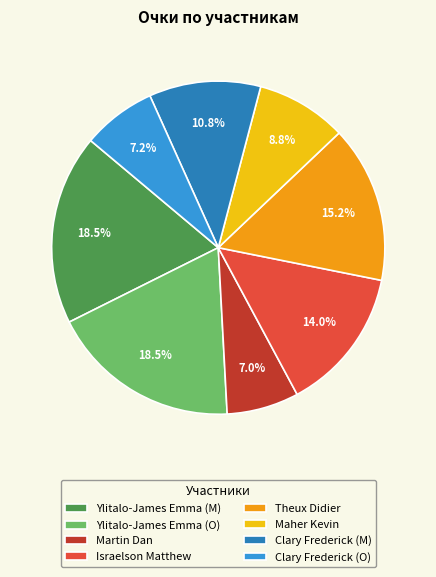

Does any single category account for the majority?

No